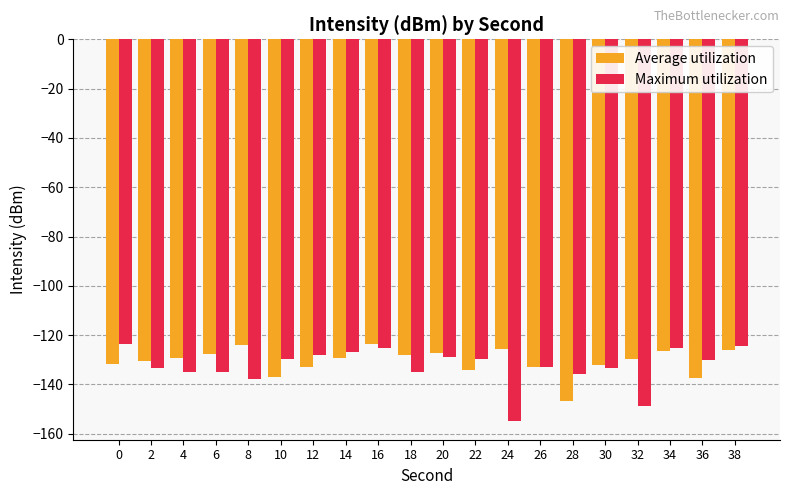

Count the number of categories in the chart.

20